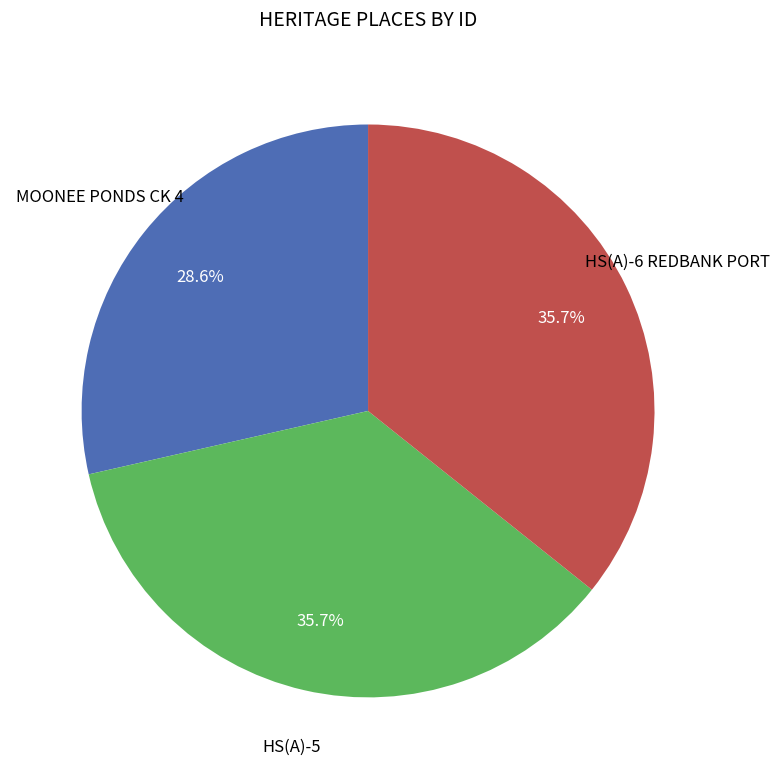

Is there any slice that represents more than half of the pie?

No